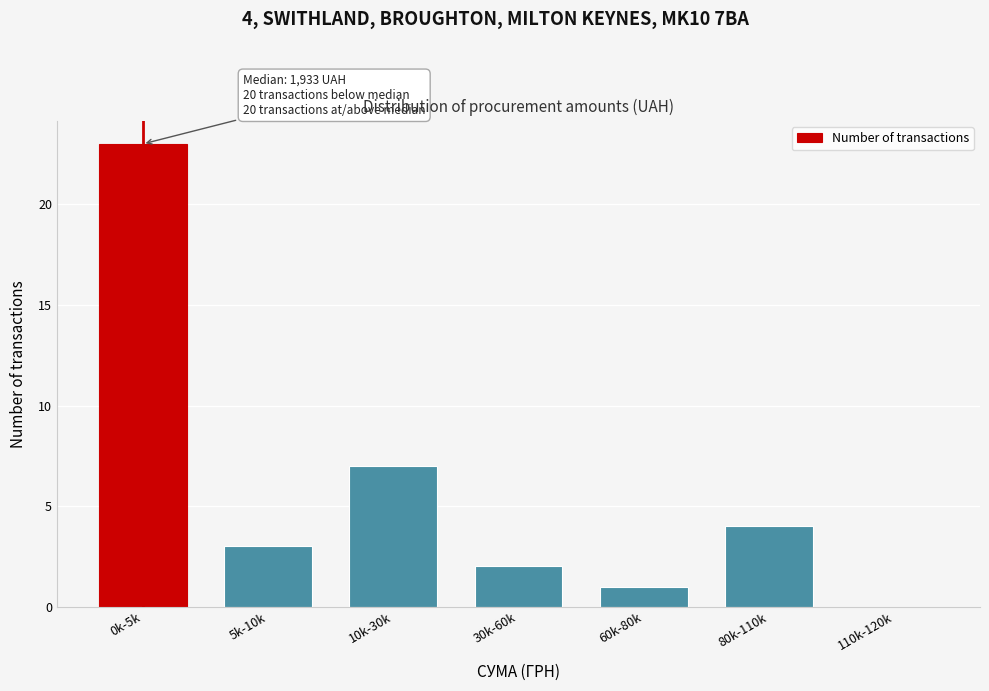

Reading right to left, what are all the values shown in this chart?

110k-120k=0	80k-110k=4	60k-80k=1	30k-60k=2	10k-30k=7	5k-10k=3	0k-5k=23